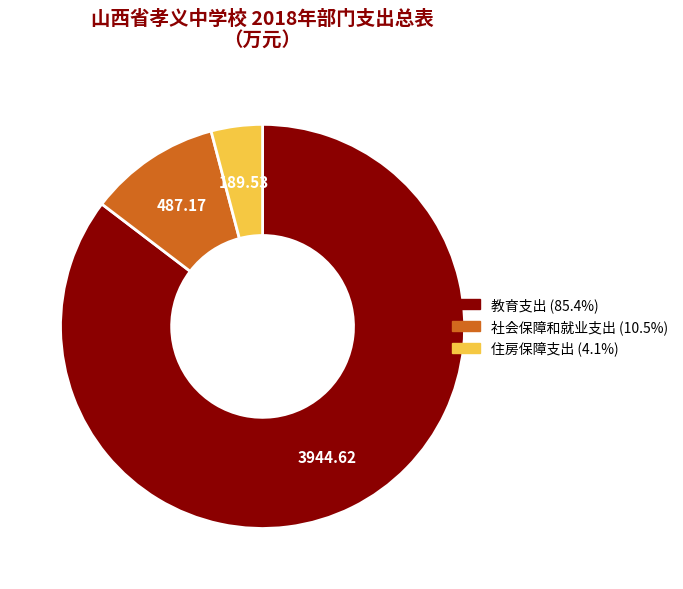

Rank the categories by value from highest to lowest.

教育支出, 社会保障和就业支出, 住房保障支出